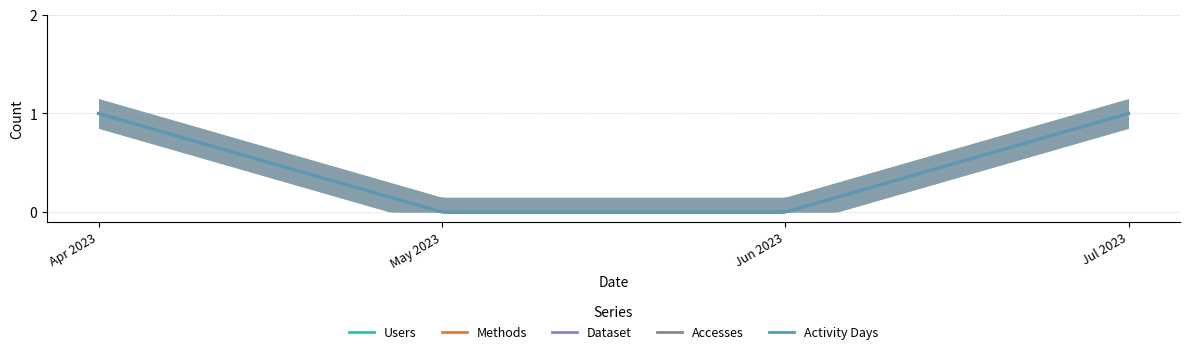

What is the maximum value for Accesses?

1